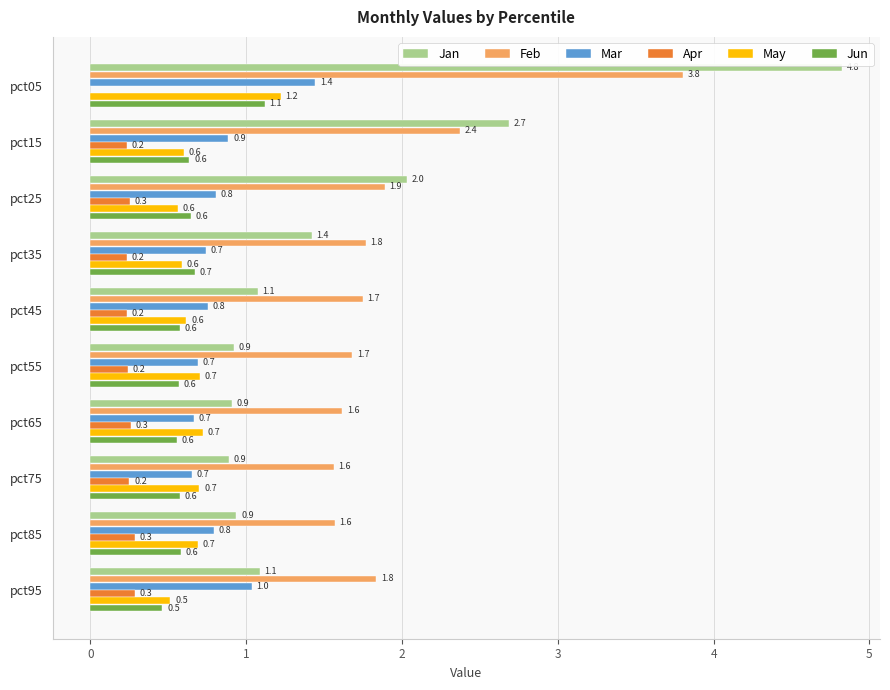

Is it true that Apr equals 0.2 at pct35?

True